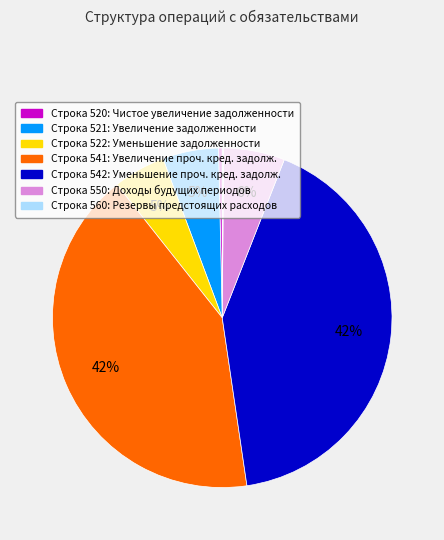

What is the ratio of the value at Строка 550: Доходы будущих периодов to the value at Строка 520: Чистое увеличение задолженности?

16.6